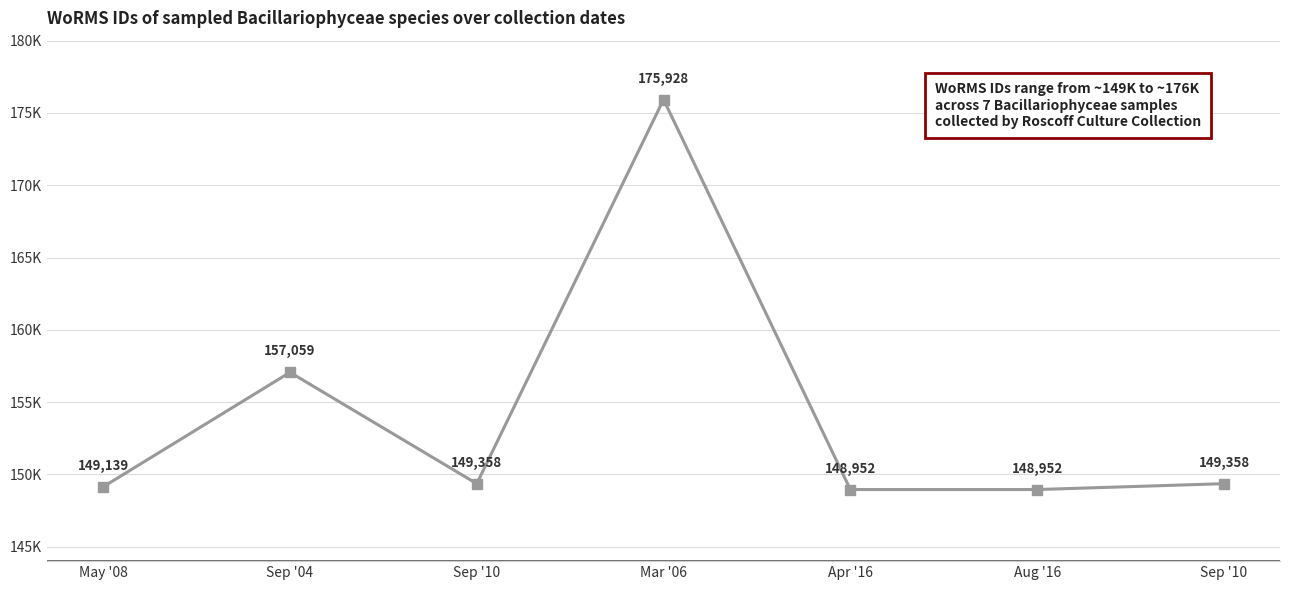

Where does the data first go above 149358?

Sep '04